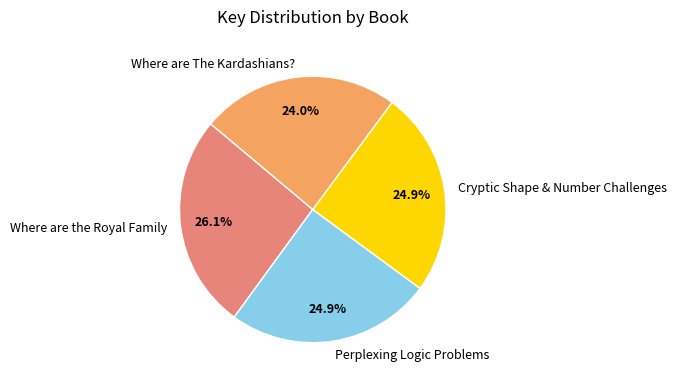

Which slice is the smallest?

Where are The Kardashians?